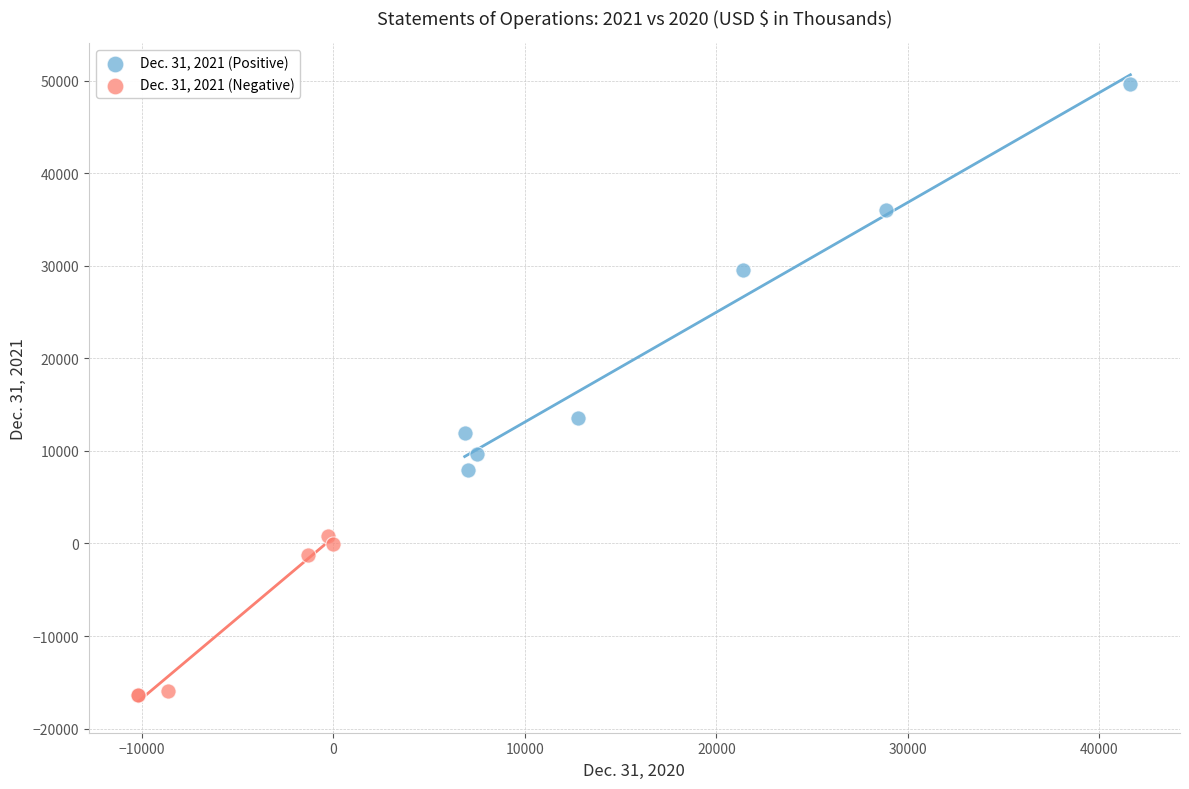

What are all the series names shown in the legend?

Dec. 31, 2021 (Positive), Dec. 31, 2021 (Negative)